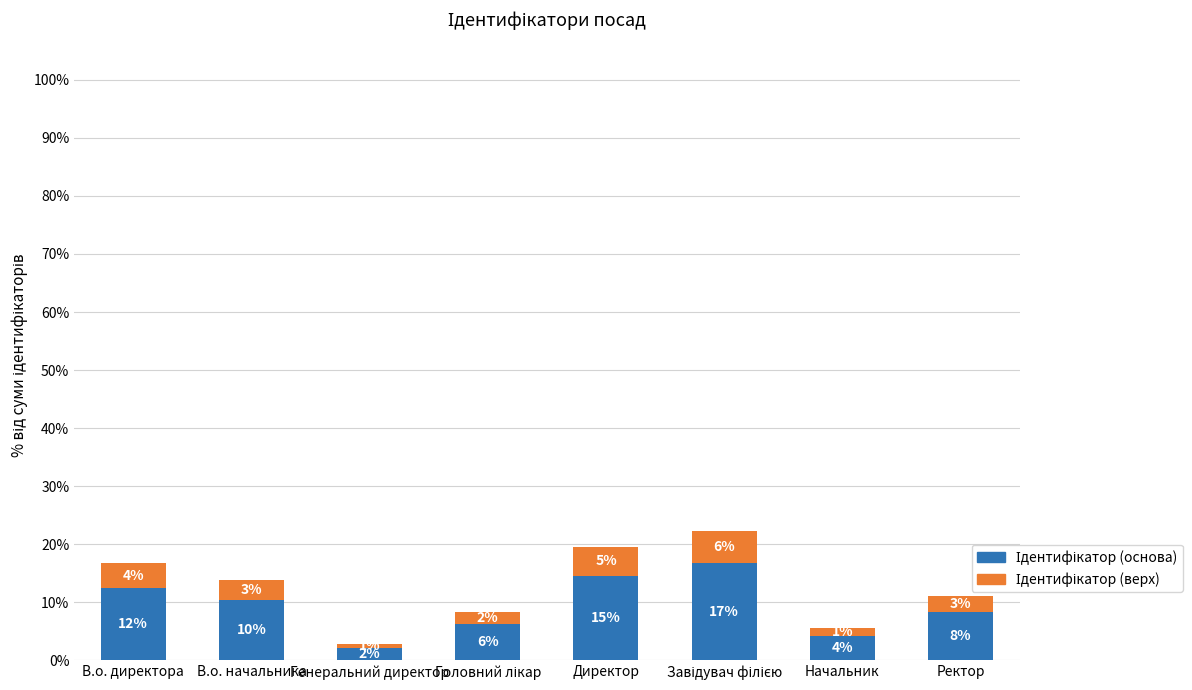

How many bars are there in total?

8